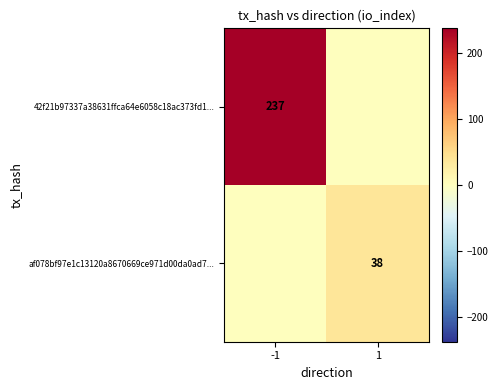

Is it true that 42f21b97337a38631ffca64e6058c18ac373fd1... equals 237 at -1?

True